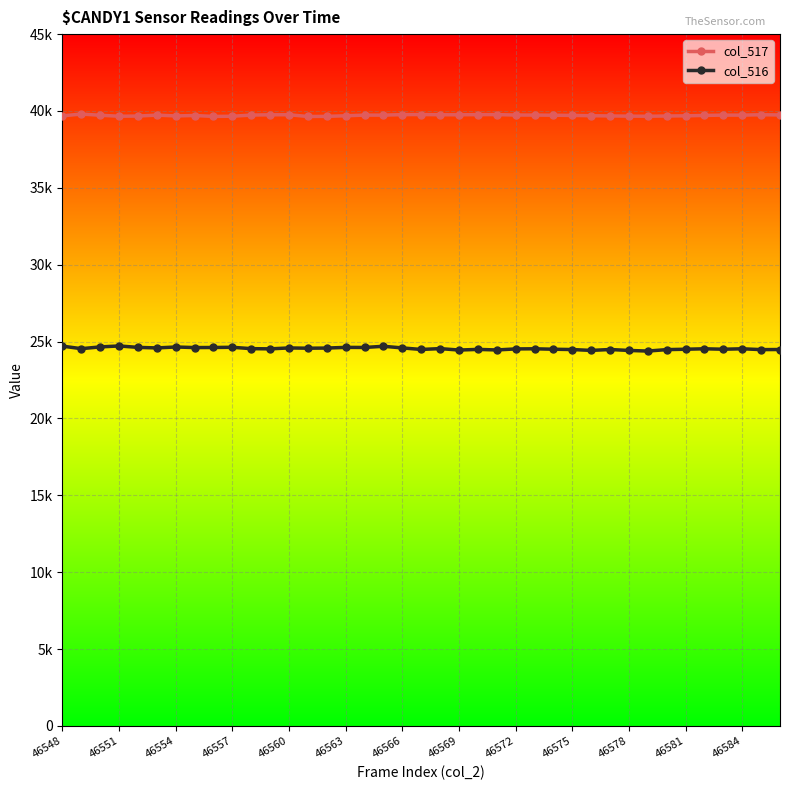

What are all the series names shown in the legend?

col_517, col_516